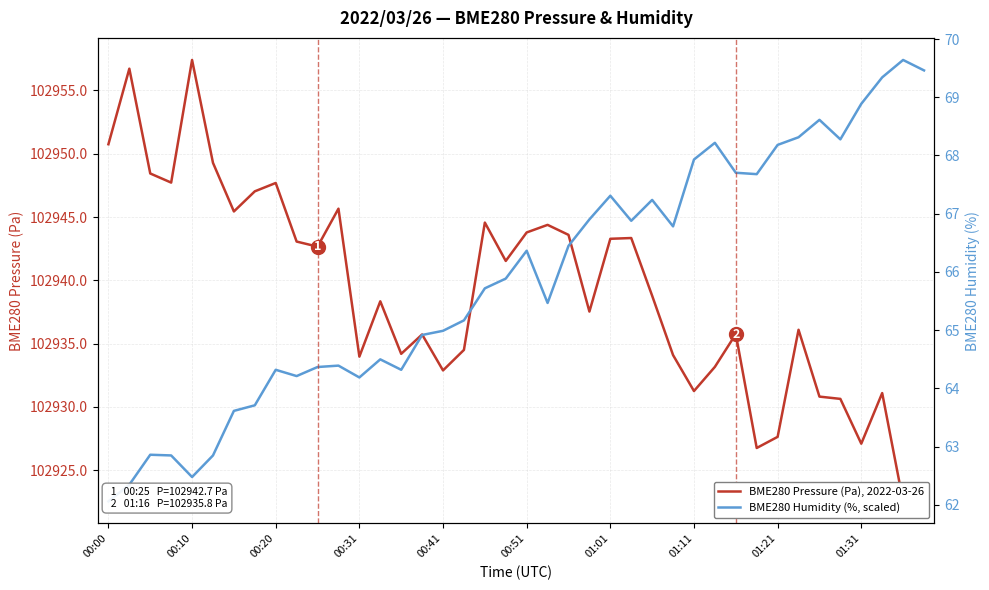

True or false: BME280 Pressure (Pa), 2022-03-26 has a value of 102923.1 at 39.

True